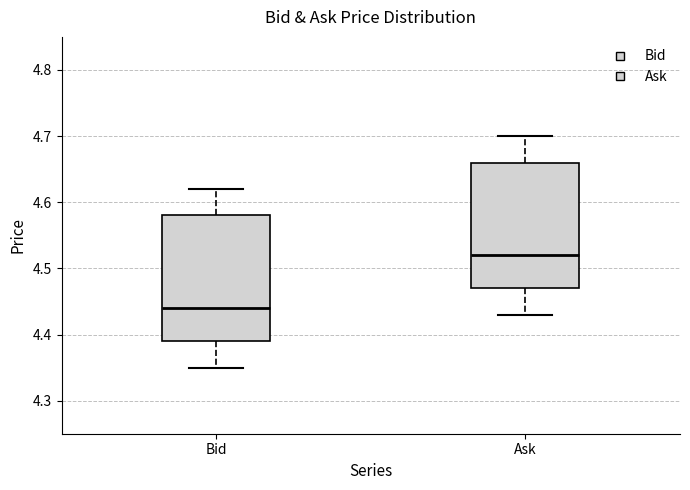

Reading left to right, transcribe this box plot: for each box, give where its median line is, the range the box spans, and where its two whiskers end, as read against the y-axis. The values are not printed on the chart, so give them approximately, as read against the axis.

Bid: median 4.44, box 4.39 to 4.58, whiskers 4.35 to 4.62
Ask: median 4.52, box 4.47 to 4.66, whiskers 4.43 to 4.70